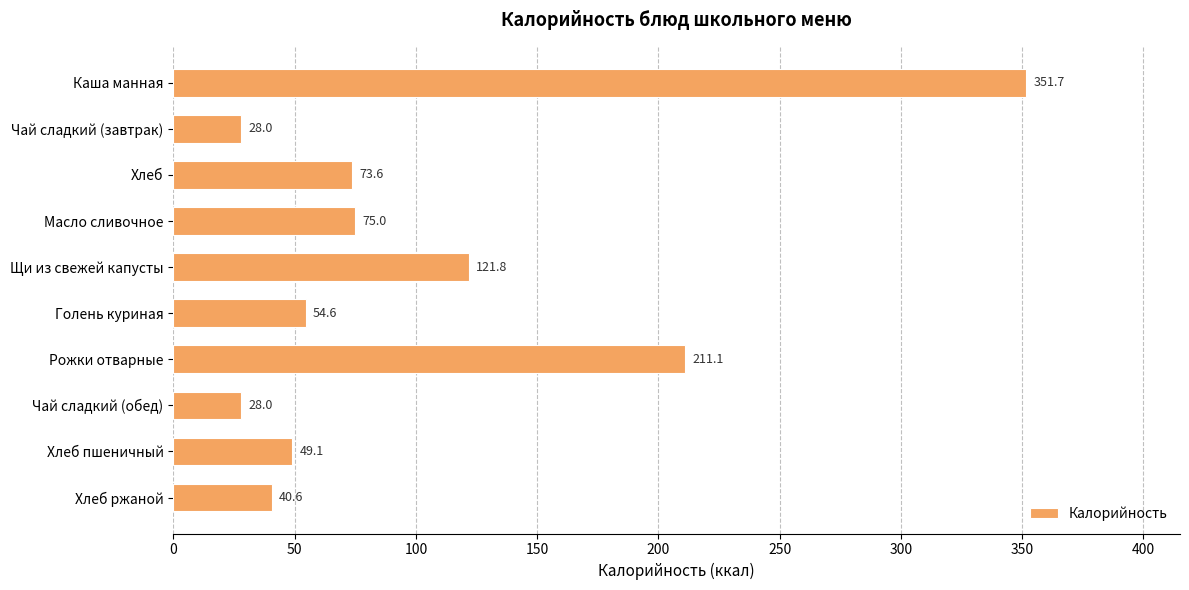

Count the number of data series in this chart.

1